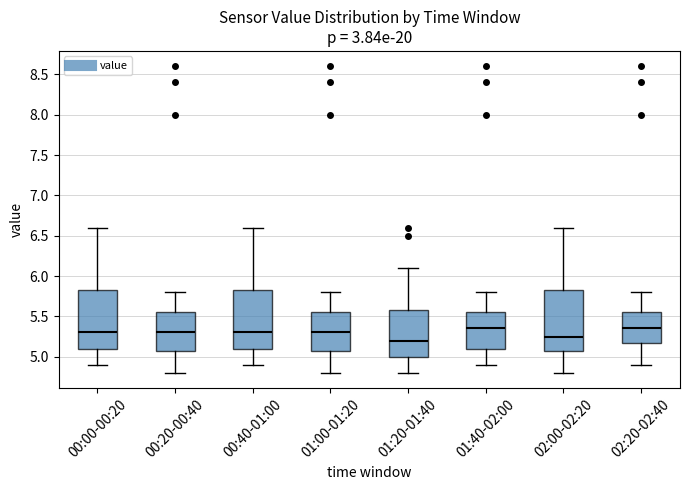

Where does the upper whisker of the box for 00:40-01:00 end on the y-axis? The values are not printed on the chart, so give them approximately, as read against the axis.

6.60